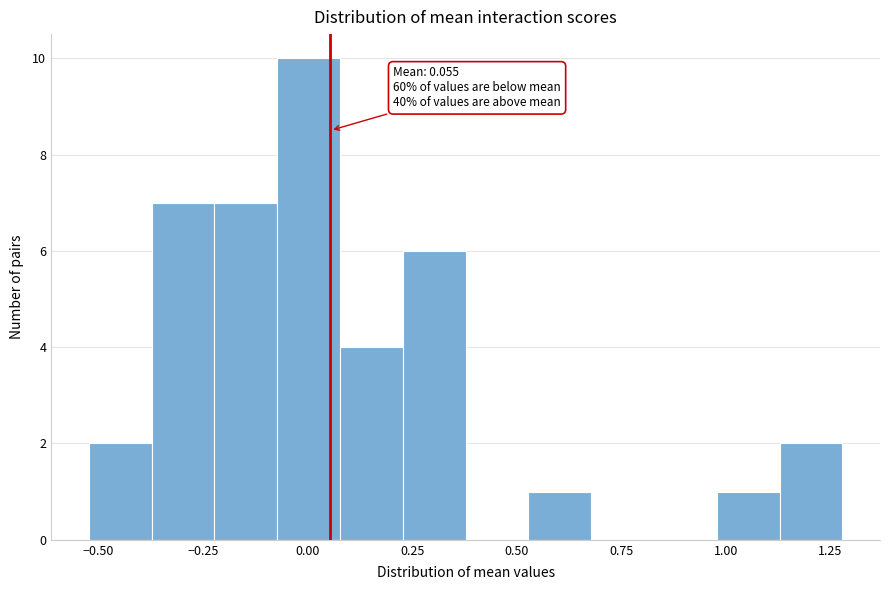

Read against the x-axis, roughly where is the centre of the tallest bar?

0.00